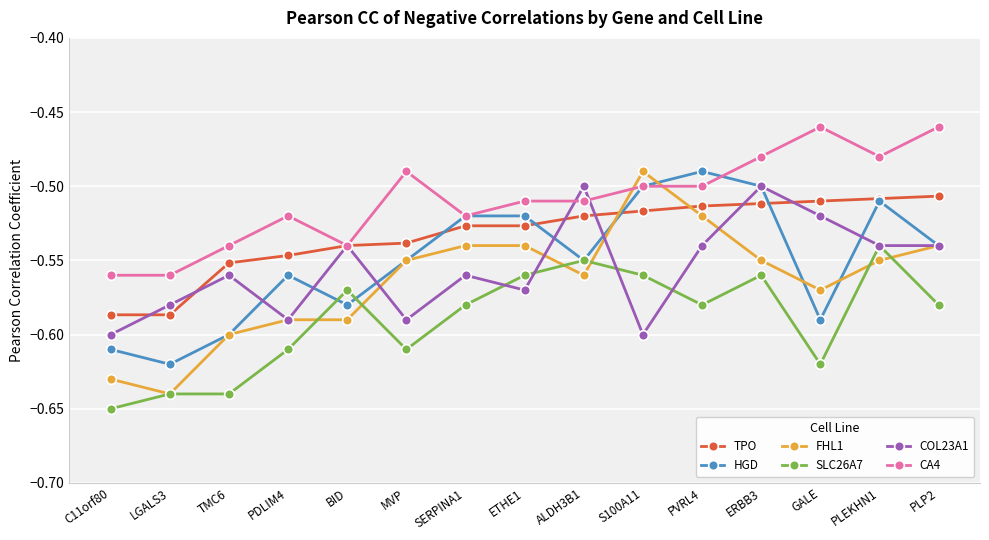

Which category has the highest value in the FHL1 series?

S100A11